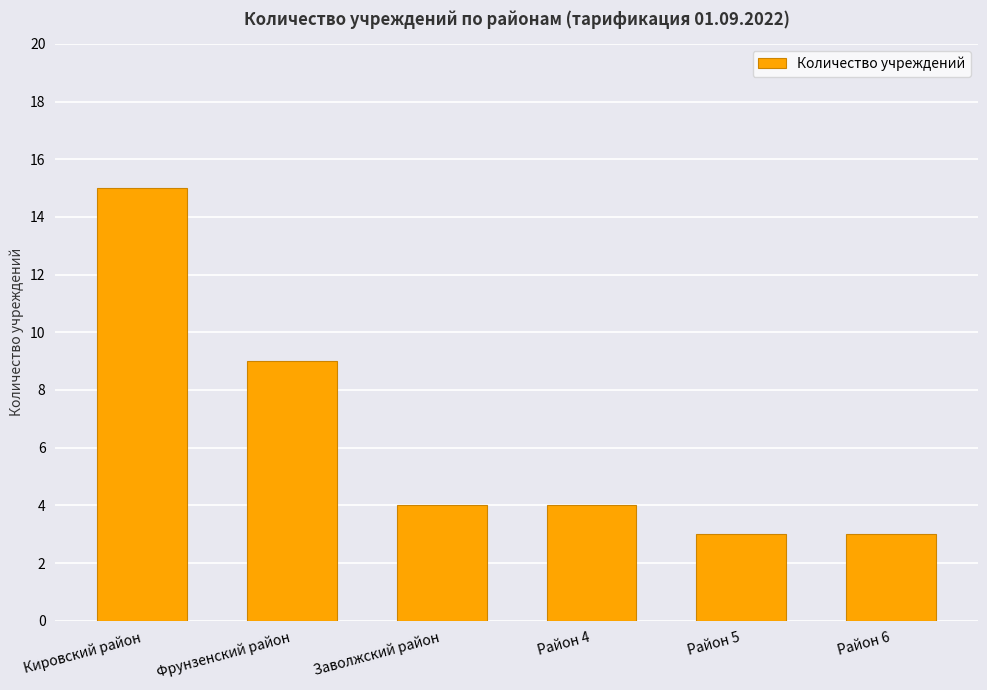

Which label corresponds to the largest value in the chart?

Кировский район